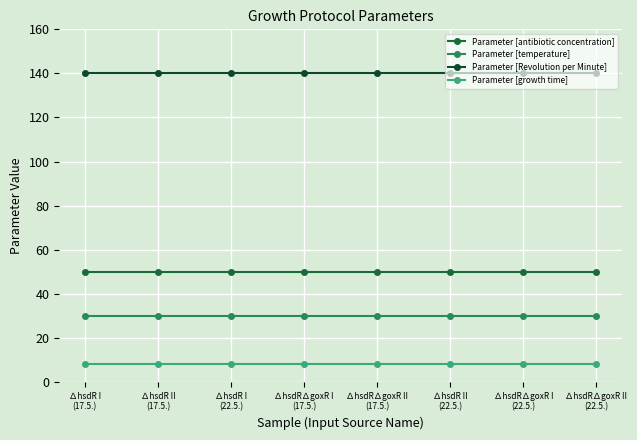

Reading right to left, transcribe all the data shown in this chart.

Parameter [antibiotic concentration]: ∆hsdR∆goxR II
(22.5.)=50	∆hsdR∆goxR I
(22.5.)=50	∆hsdR II
(22.5.)=50	∆hsdR∆goxR II
(17.5.)=50	∆hsdR∆goxR I
(17.5.)=50	∆hsdR I
(22.5.)=50	∆hsdR II
(17.5.)=50	∆hsdR I
(17.5.)=50
Parameter [temperature]: ∆hsdR∆goxR II
(22.5.)=30	∆hsdR∆goxR I
(22.5.)=30	∆hsdR II
(22.5.)=30	∆hsdR∆goxR II
(17.5.)=30	∆hsdR∆goxR I
(17.5.)=30	∆hsdR I
(22.5.)=30	∆hsdR II
(17.5.)=30	∆hsdR I
(17.5.)=30
Parameter [Revolution per Minute]: ∆hsdR∆goxR II
(22.5.)=140	∆hsdR∆goxR I
(22.5.)=140	∆hsdR II
(22.5.)=140	∆hsdR∆goxR II
(17.5.)=140	∆hsdR∆goxR I
(17.5.)=140	∆hsdR I
(22.5.)=140	∆hsdR II
(17.5.)=140	∆hsdR I
(17.5.)=140
Parameter [growth time]: ∆hsdR∆goxR II
(22.5.)=8	∆hsdR∆goxR I
(22.5.)=8	∆hsdR II
(22.5.)=8	∆hsdR∆goxR II
(17.5.)=8	∆hsdR∆goxR I
(17.5.)=8	∆hsdR I
(22.5.)=8	∆hsdR II
(17.5.)=8	∆hsdR I
(17.5.)=8